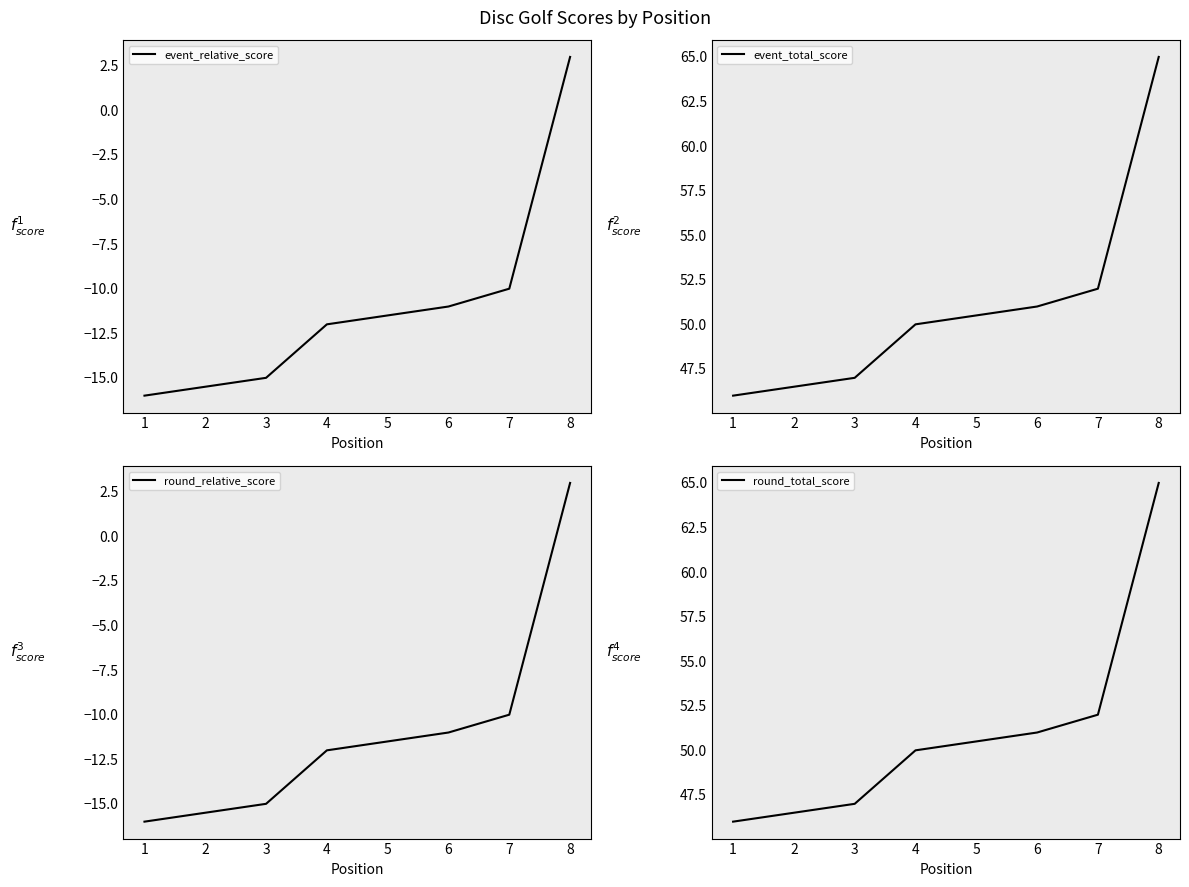

How many data points in event_total_score are above 50?

3